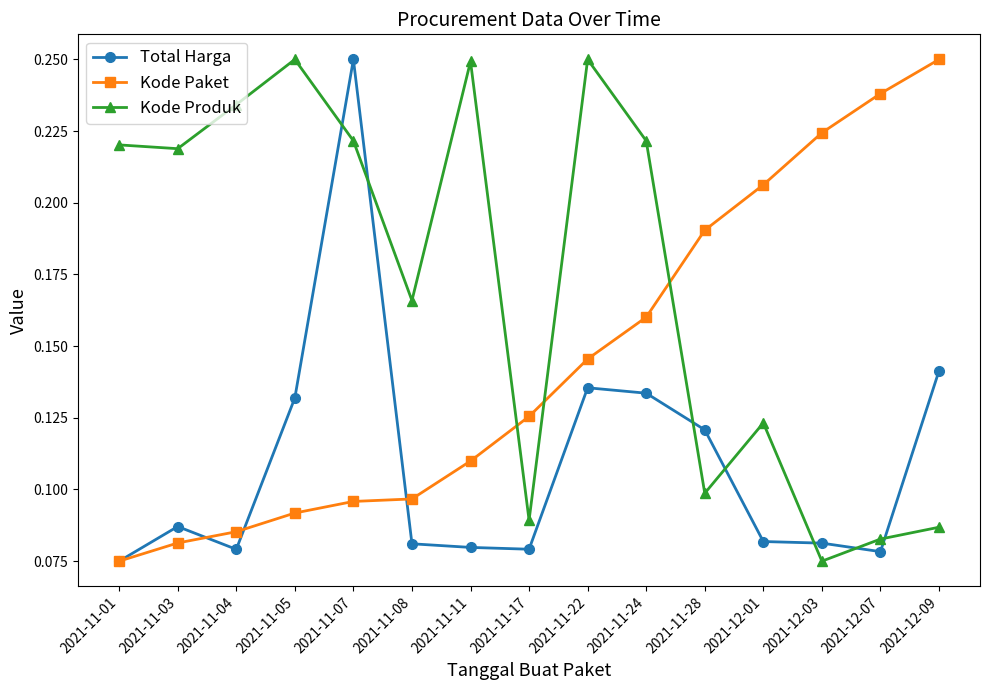

Which series changed the most between 2021-11-05 and 2021-11-28?

Kode Produk